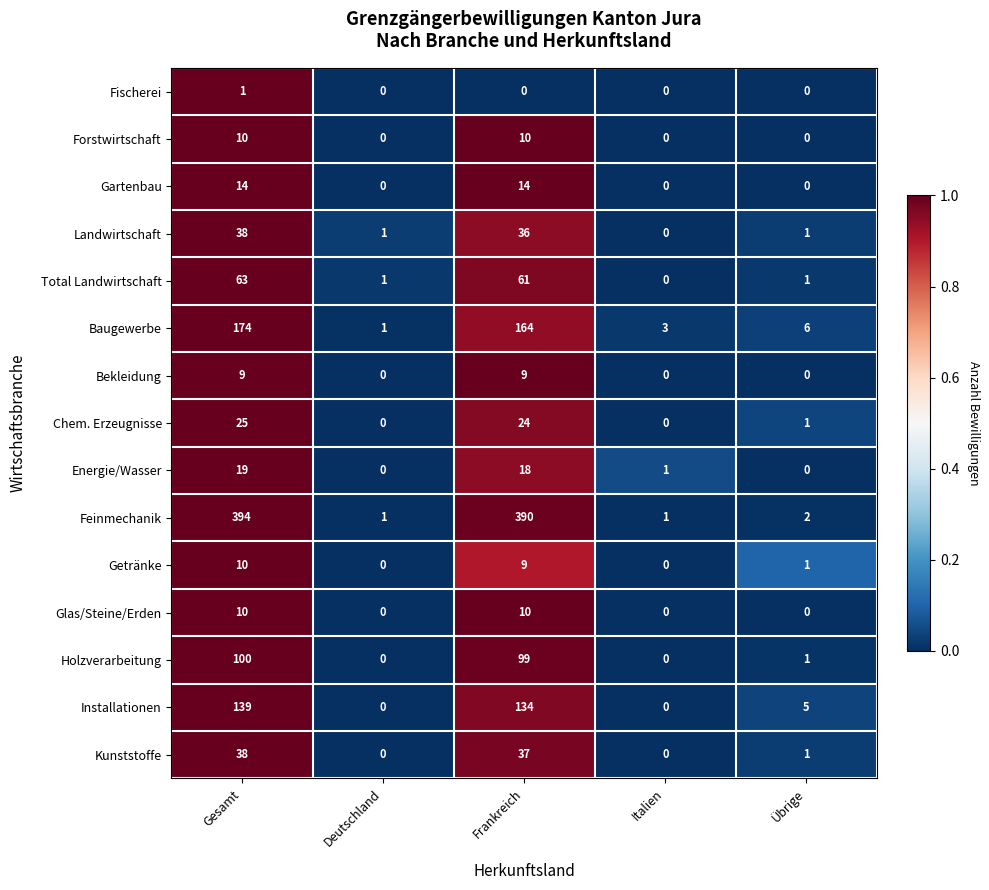

What is the total value across all series at Italien?

5